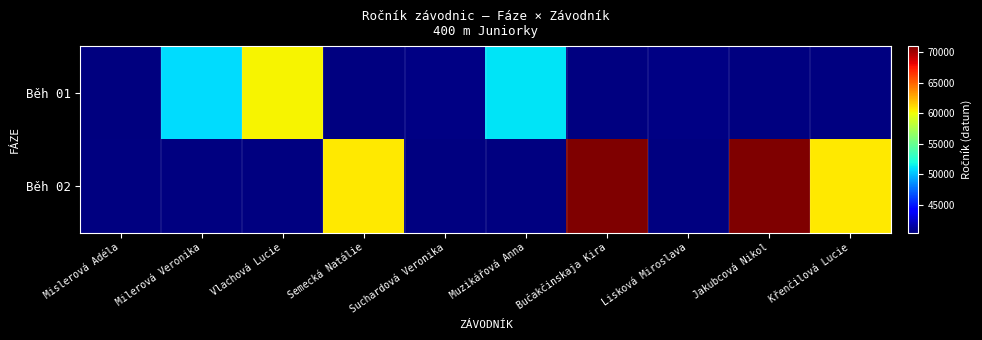

How many values in the Běh 01 series exceed 51115?

1